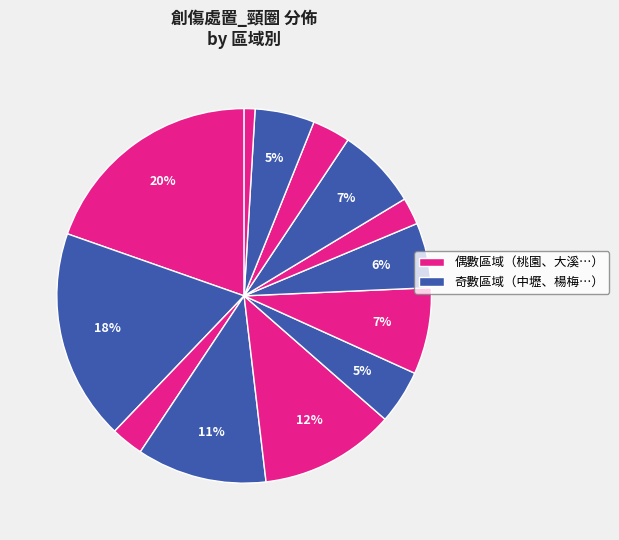

How many segments does this pie chart have?

13